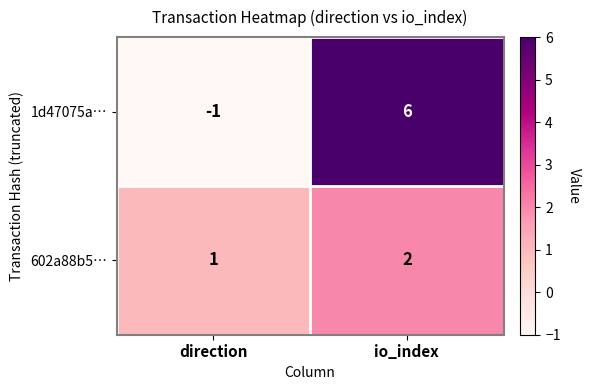

Which label corresponds to the smallest value in the chart?

direction